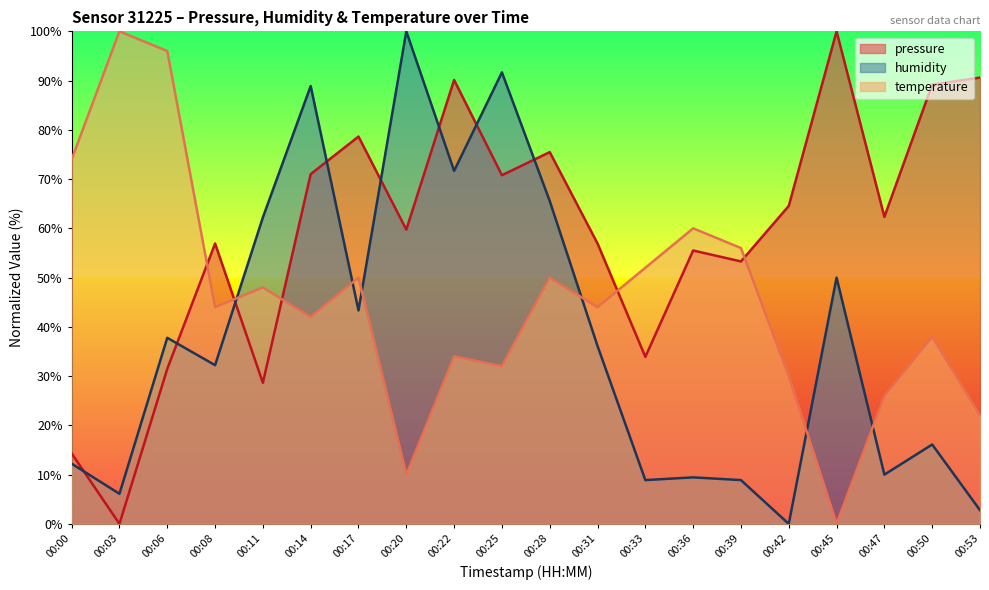

Which series has the widest spread of values?

pressure